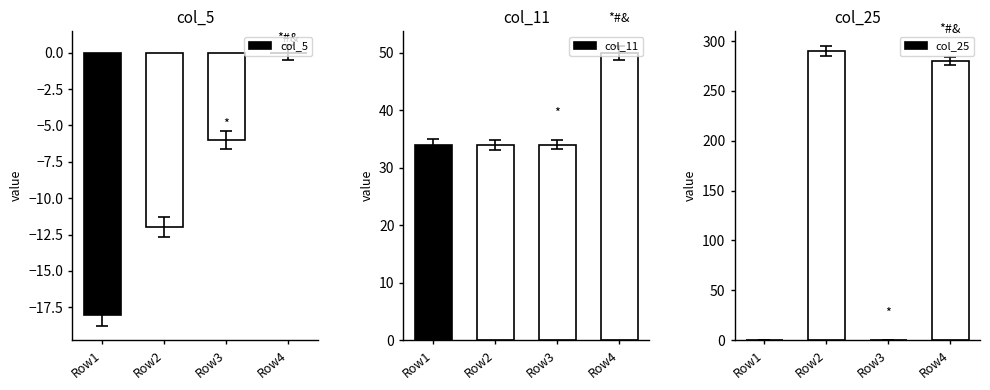

Which category has the lowest value in the col_25 series?

Row1